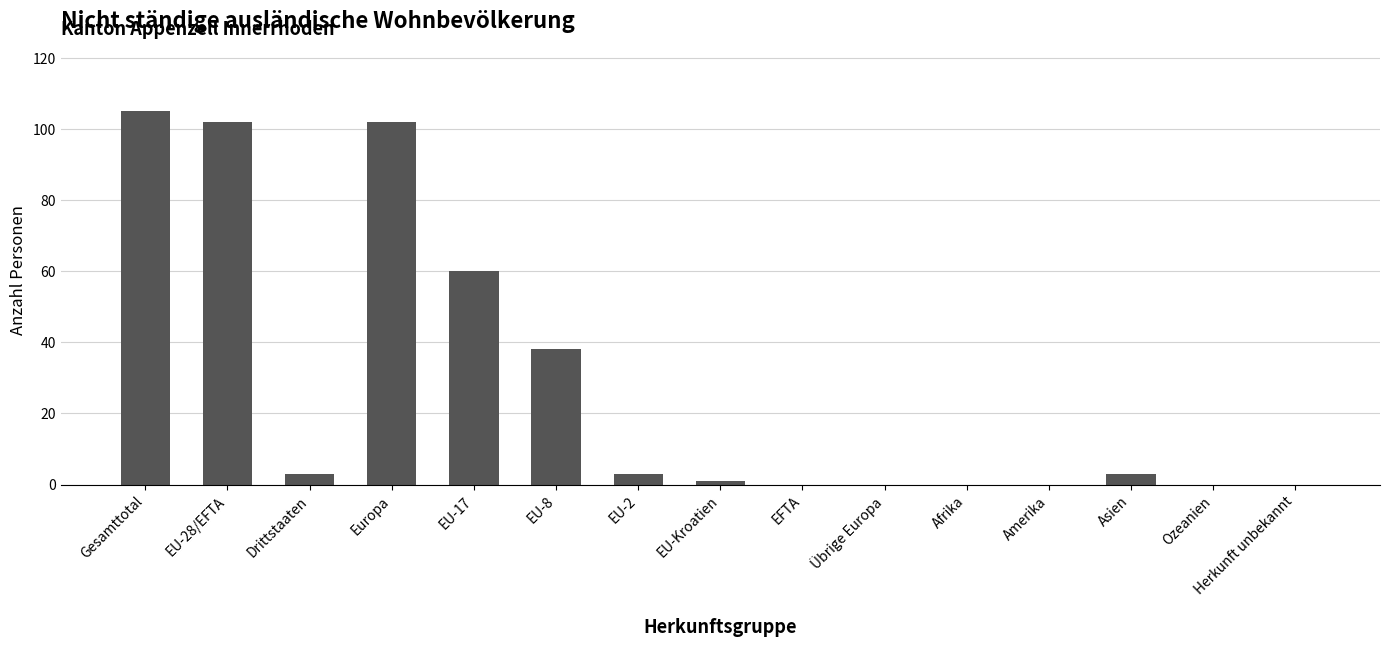

True or false: the data shows -38 at Ozeanien.

False